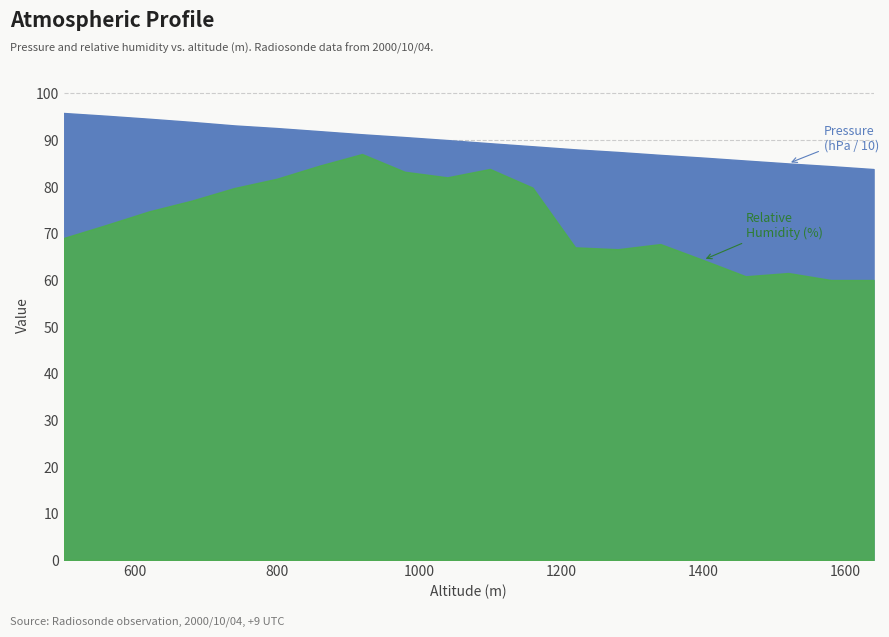

True or false: Pressure (hPa) and Relative Humidity (%) cross at least once.

False